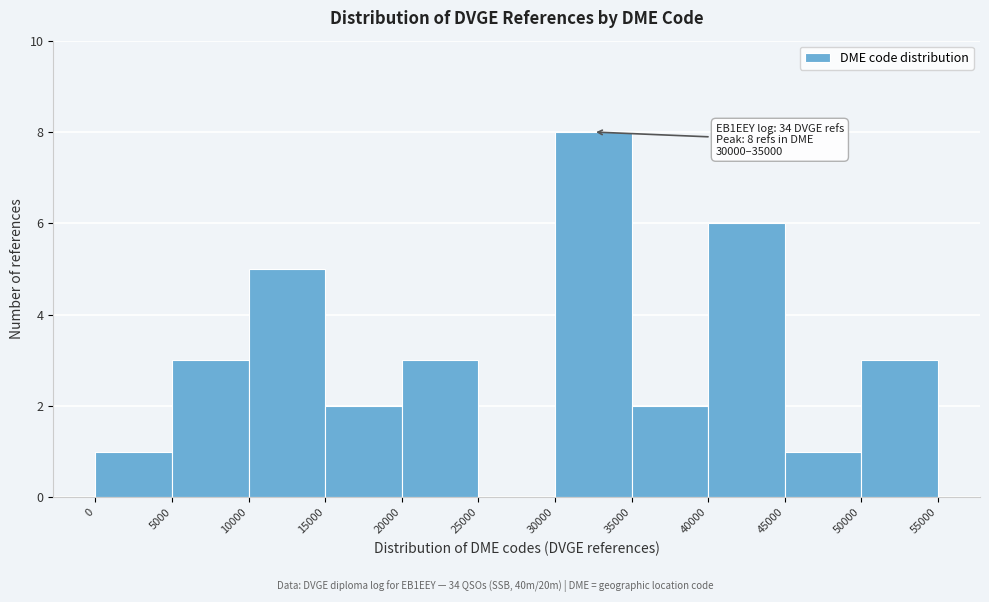

Which range on the x-axis has the tallest bar?

30000 to 35000